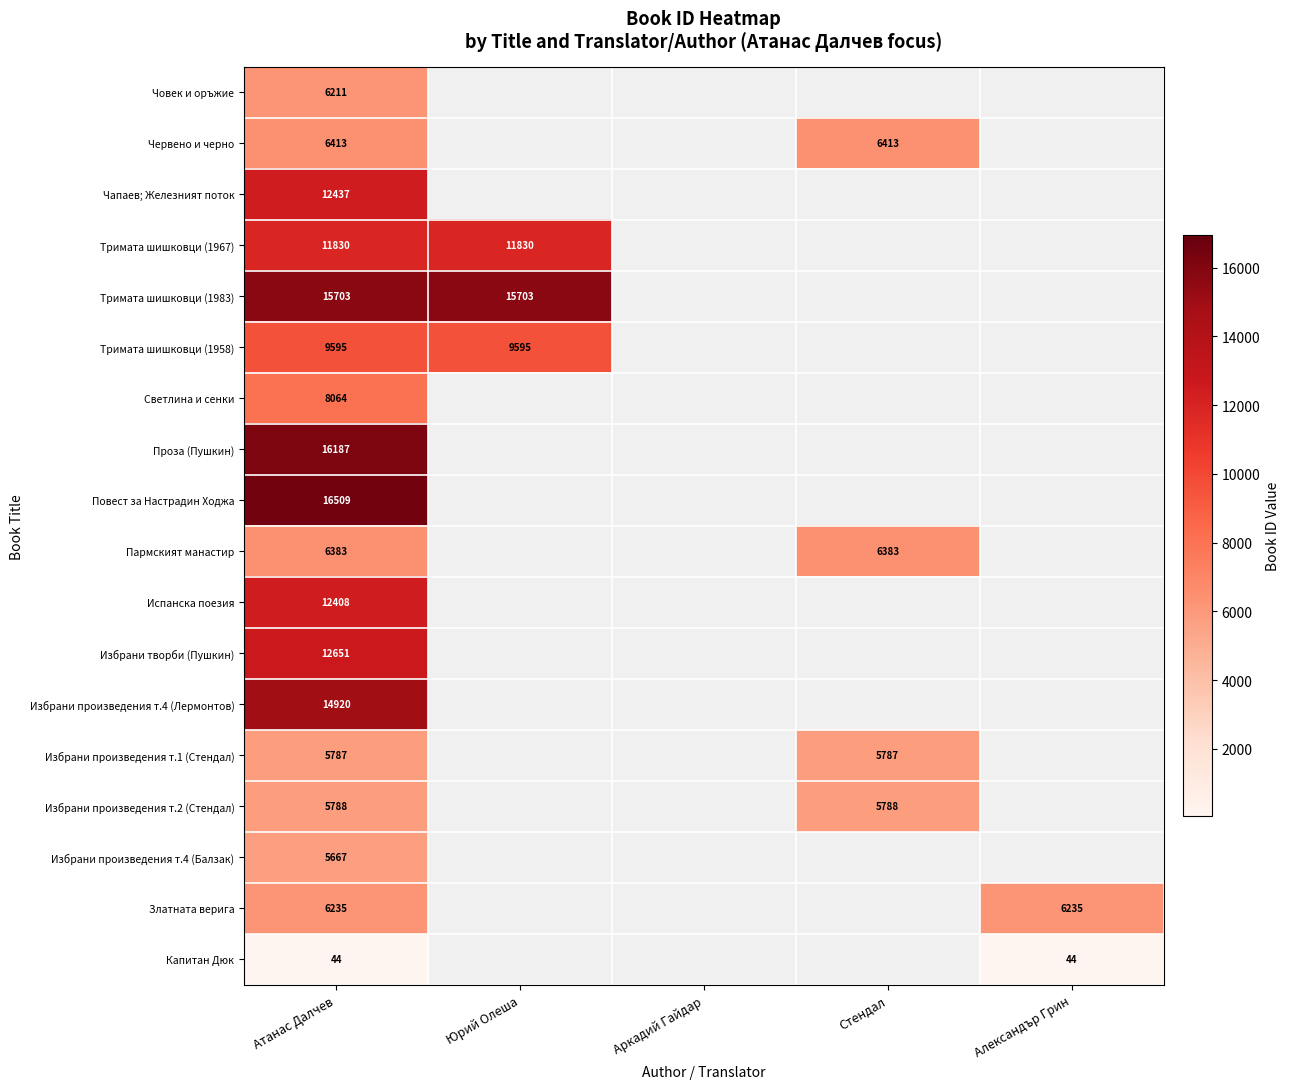

The value of Избрани произведения т.4 (Лермонтов) at Атанас Далчев is 14920. True or false?

True